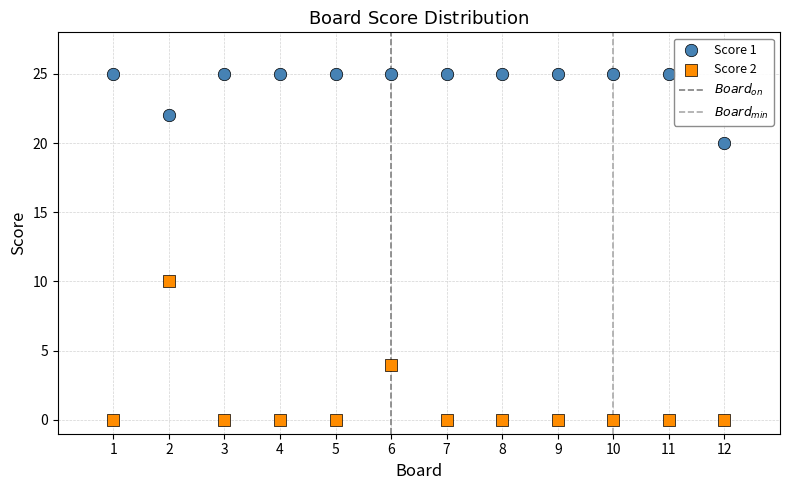

Which series reaches the maximum Y coordinate?

Score 1